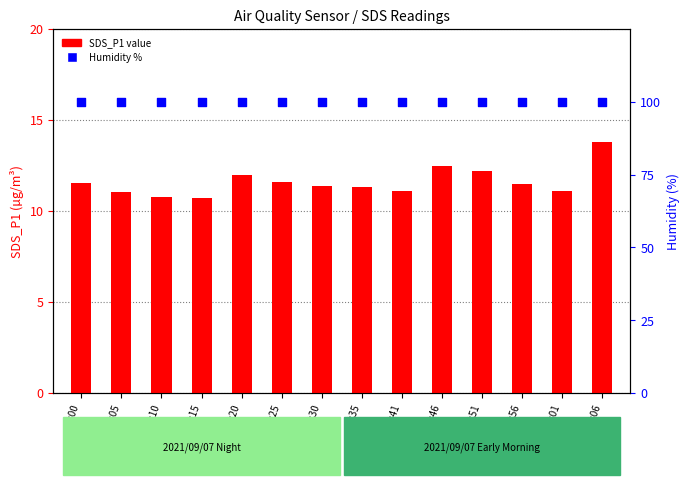

At how many categories does at least one series exceed 61?

14